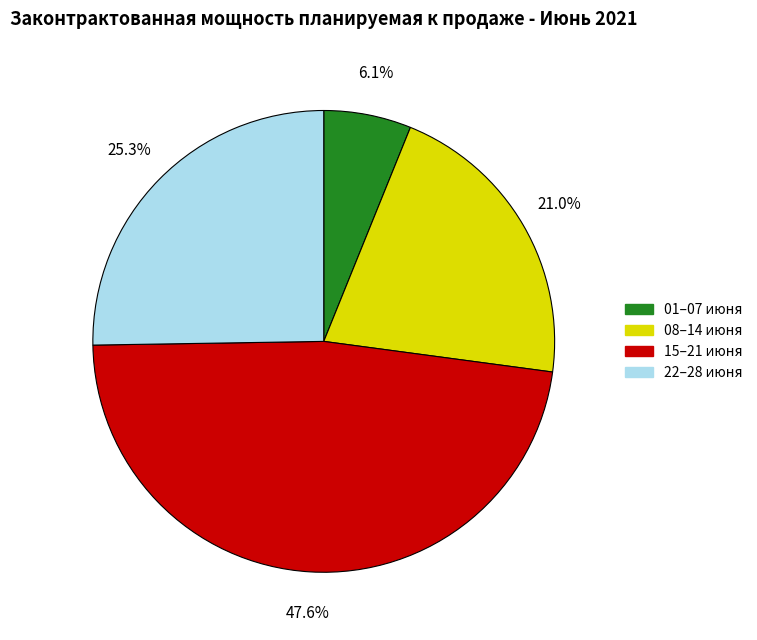

What is the total percentage of 01–07 июня and 22–28 июня?

31.4%